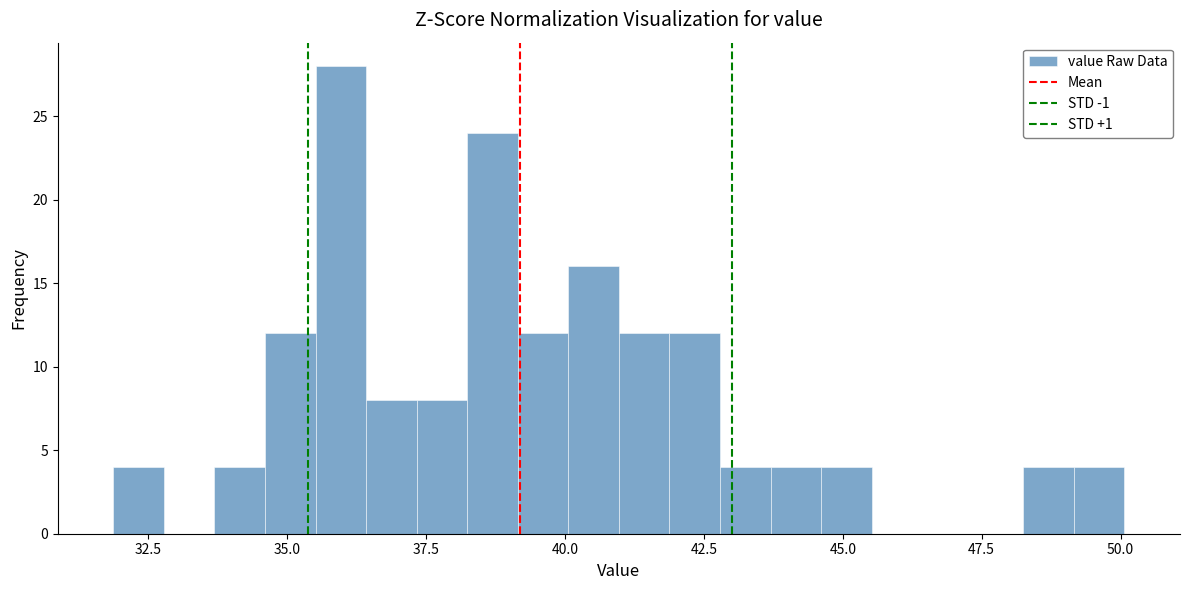

Read against the x-axis, roughly where is the centre of the tallest bar?

36.0